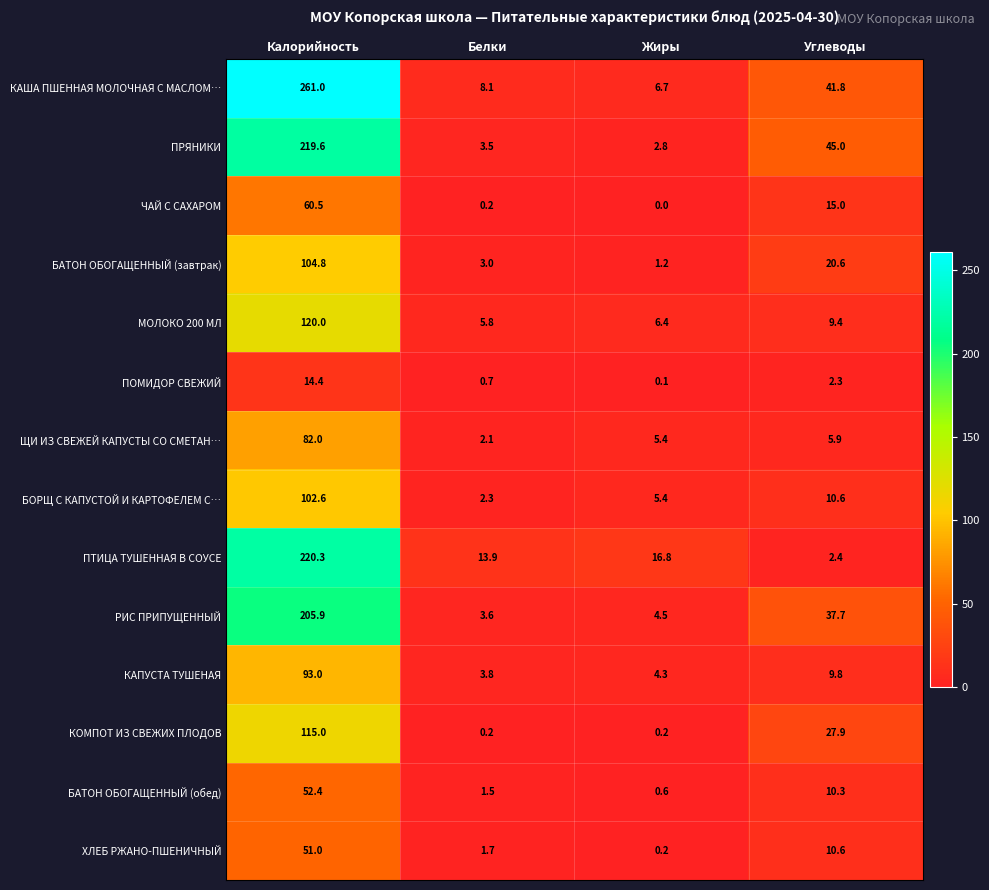

Which series changed the most between Калорийность and Углеводы?

КАША ПШЕННАЯ МОЛОЧНАЯ С МАСЛОМ…